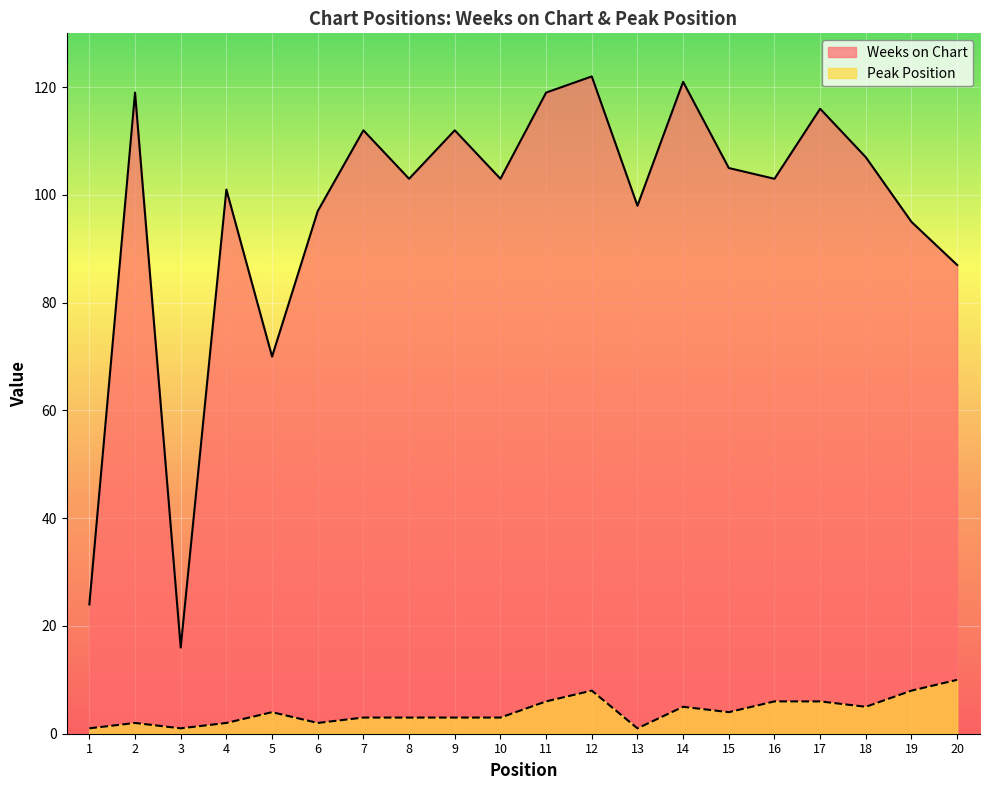

In Peak Position, how many points are lower than both neighbors (excluding endpoints)?

5